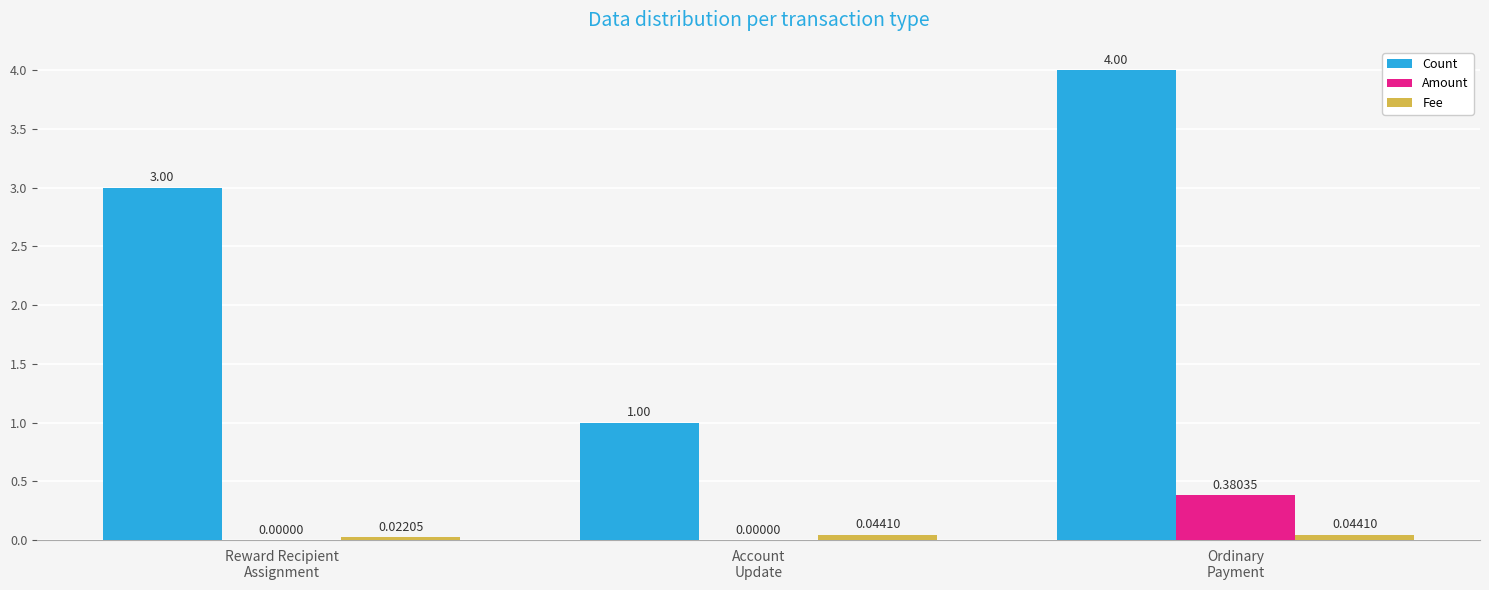

What is the sum of all Count values?

8.0